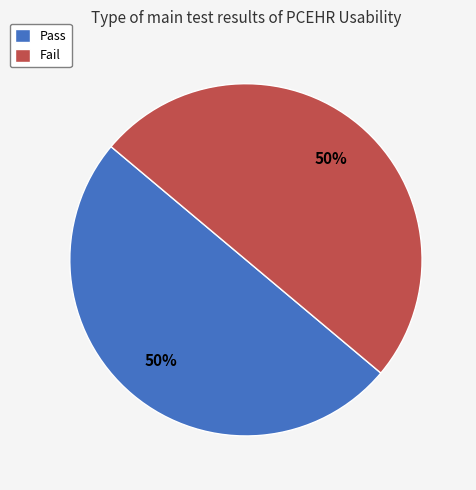

To the nearest percent, what is the combined percentage of Fail and Pass?

100%